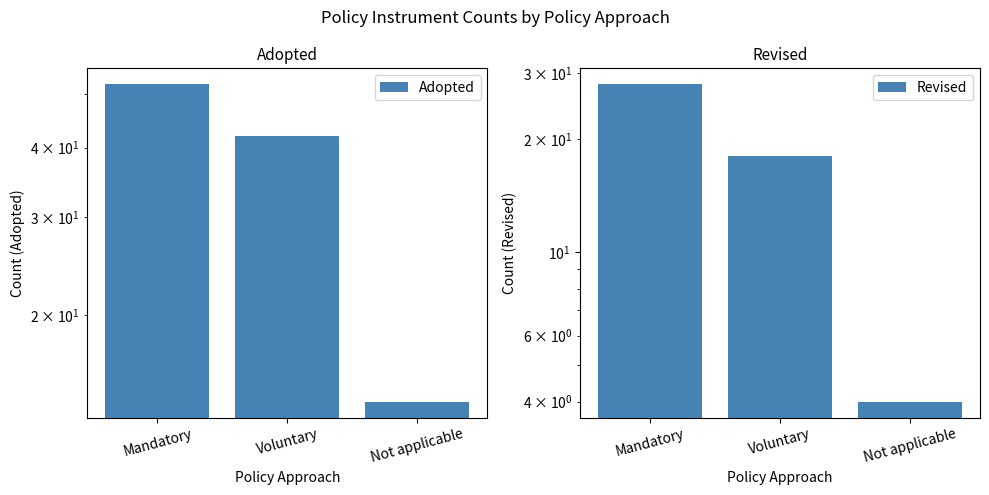

At how many categories does at least one series exceed 47?

1